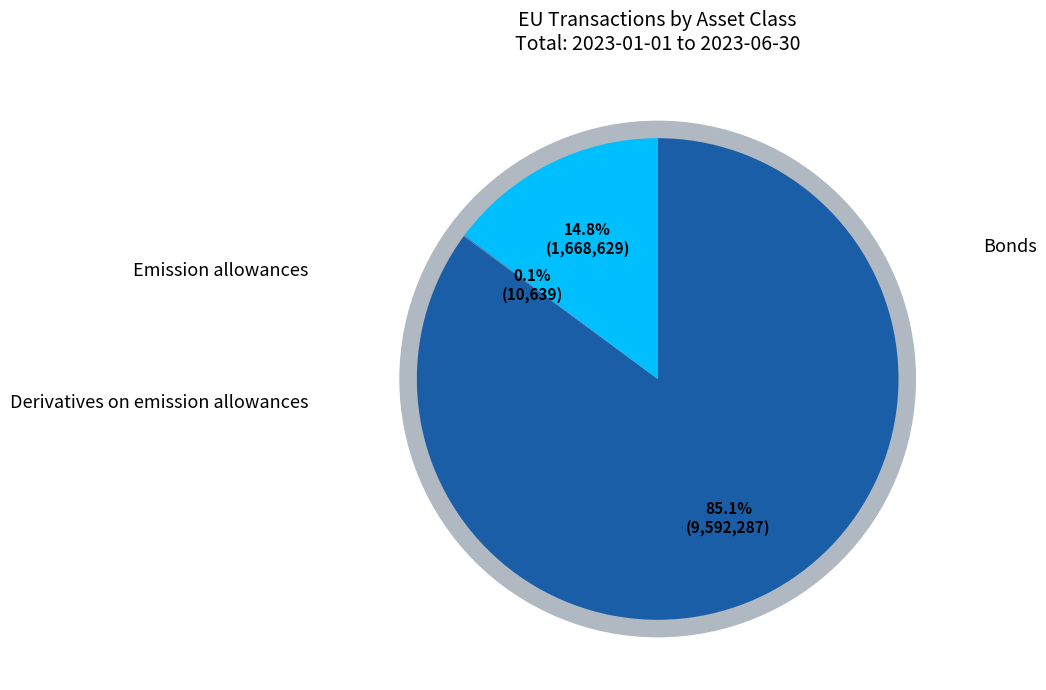

True or false: Derivatives on emission allowances accounts for 5% of the total.

False